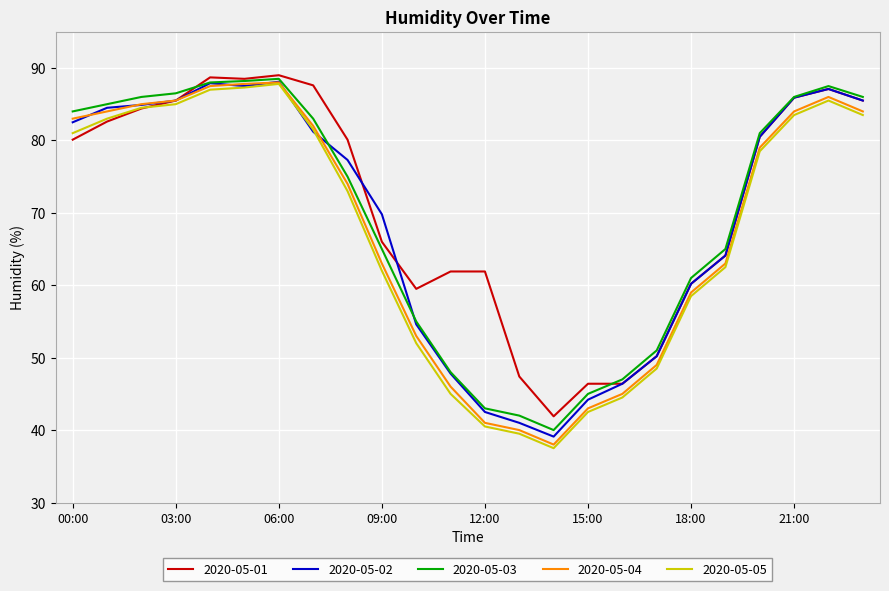

What is the minimum value shown in the chart?

37.5